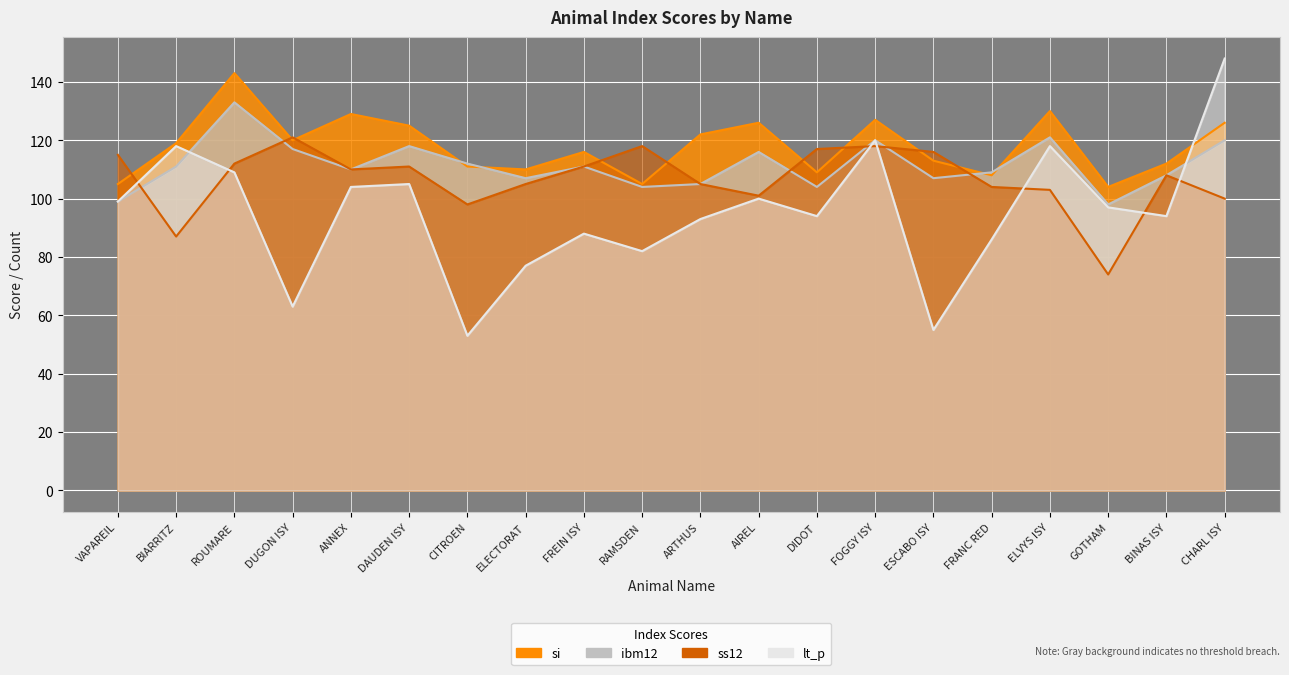

What is the average value of the lt_p series?

95